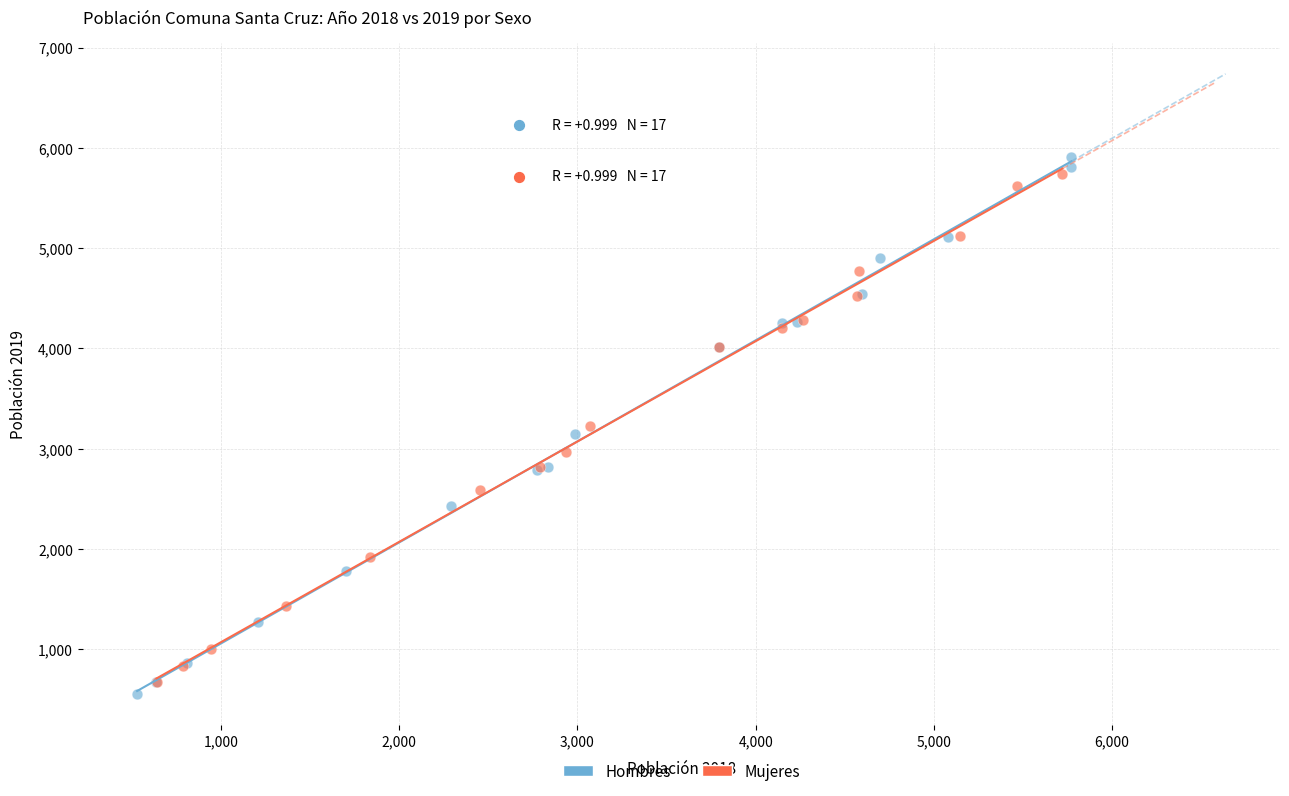

What are all the series names shown in the legend?

Hombres, Mujeres